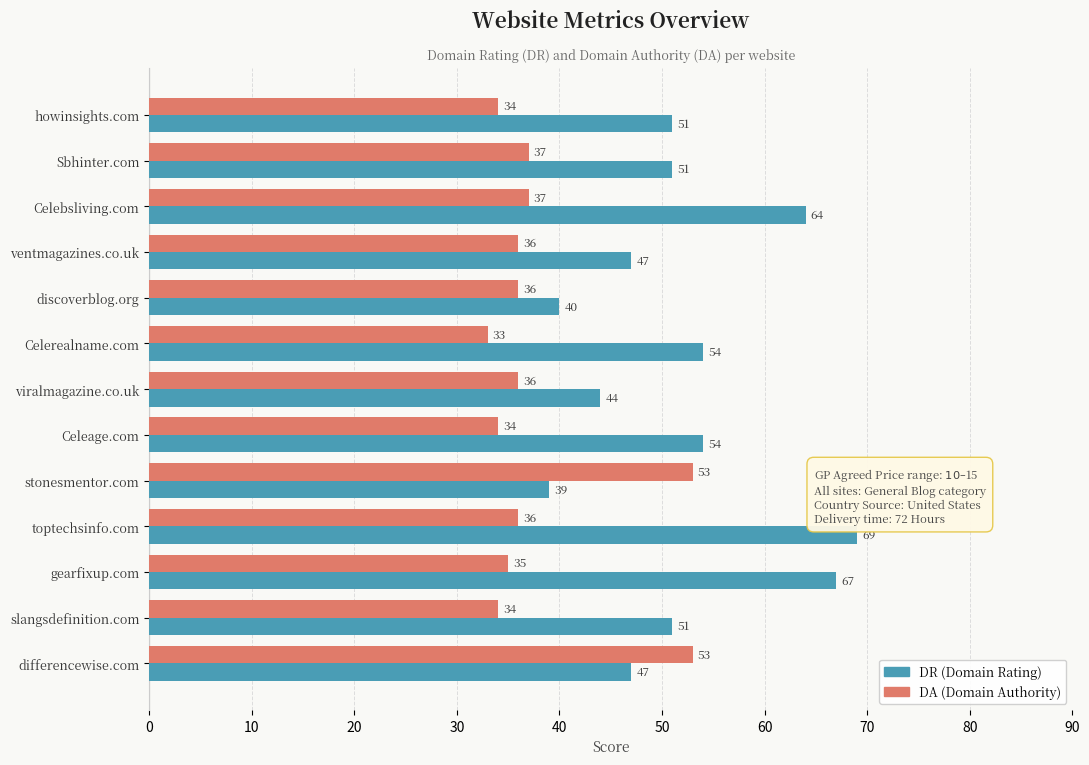

At which category is the sum across all series the highest?

toptechsinfo.com